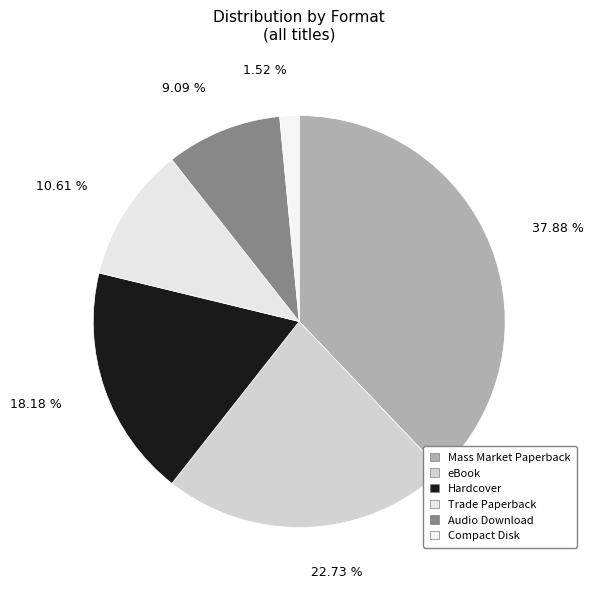

What percentage do Trade Paperback and eBook together represent?

33.3%